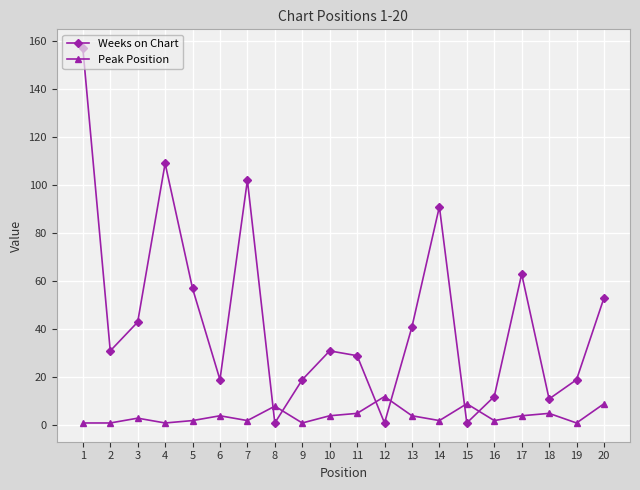

Which category has the highest value in the Weeks on Chart series?

1